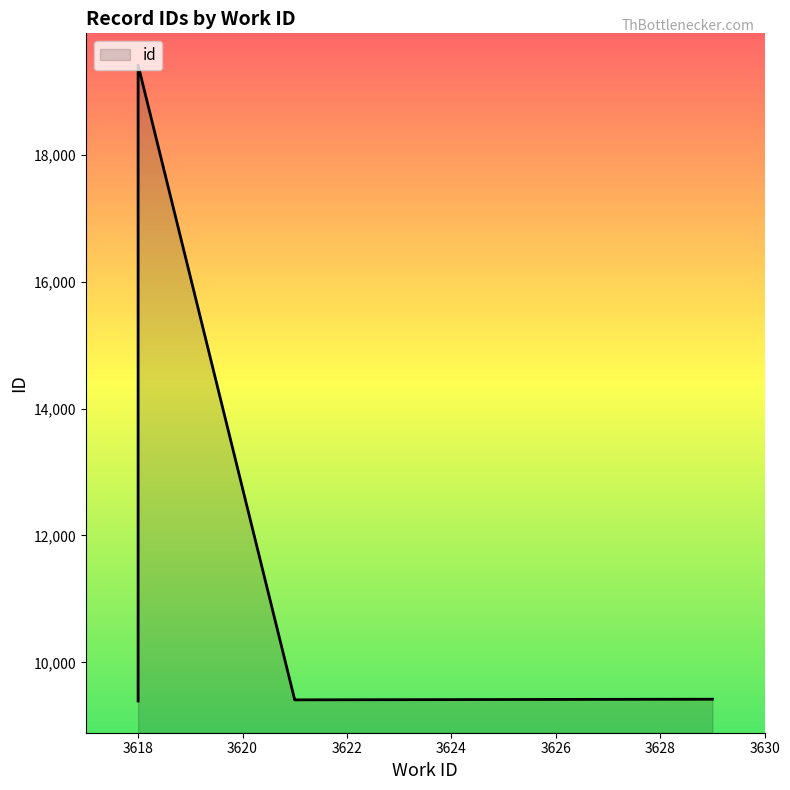

What is the label of the 9th point from the right?

3618